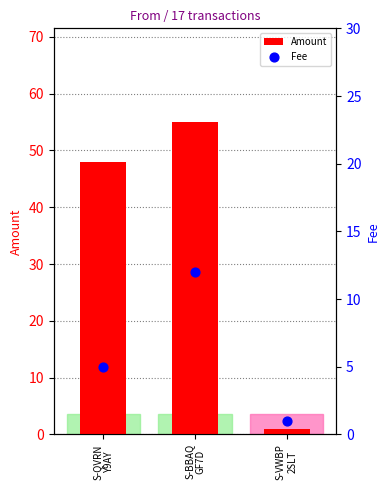

Which series has the largest Y range (max minus min)?

Amount